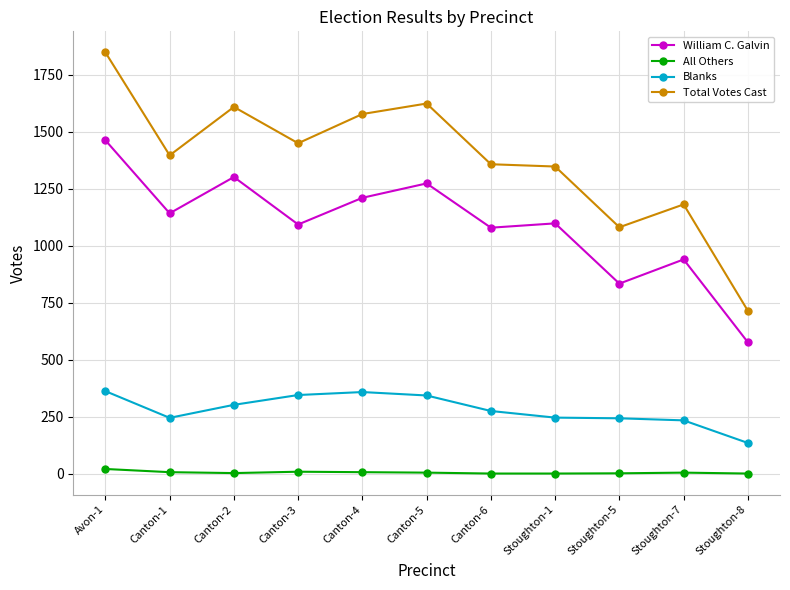

What is the label of the 1st point from the left?

Avon-1